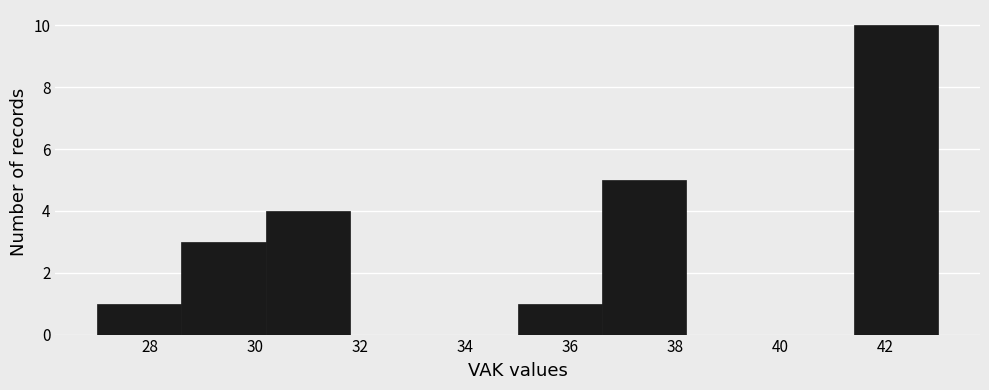

Which range on the x-axis has the tallest bar?

41.4 to 43.0